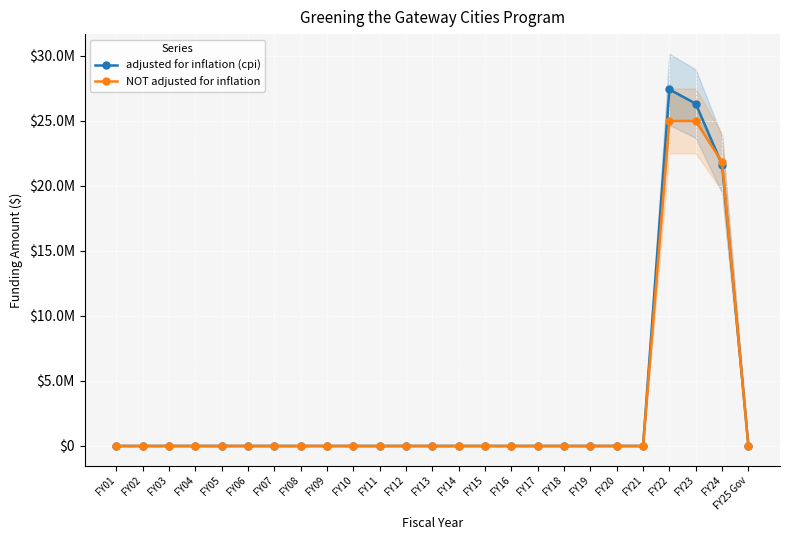

Rank the series by their maximum value, from lowest to highest.

NOT adjusted for inflation, adjusted for inflation (cpi)